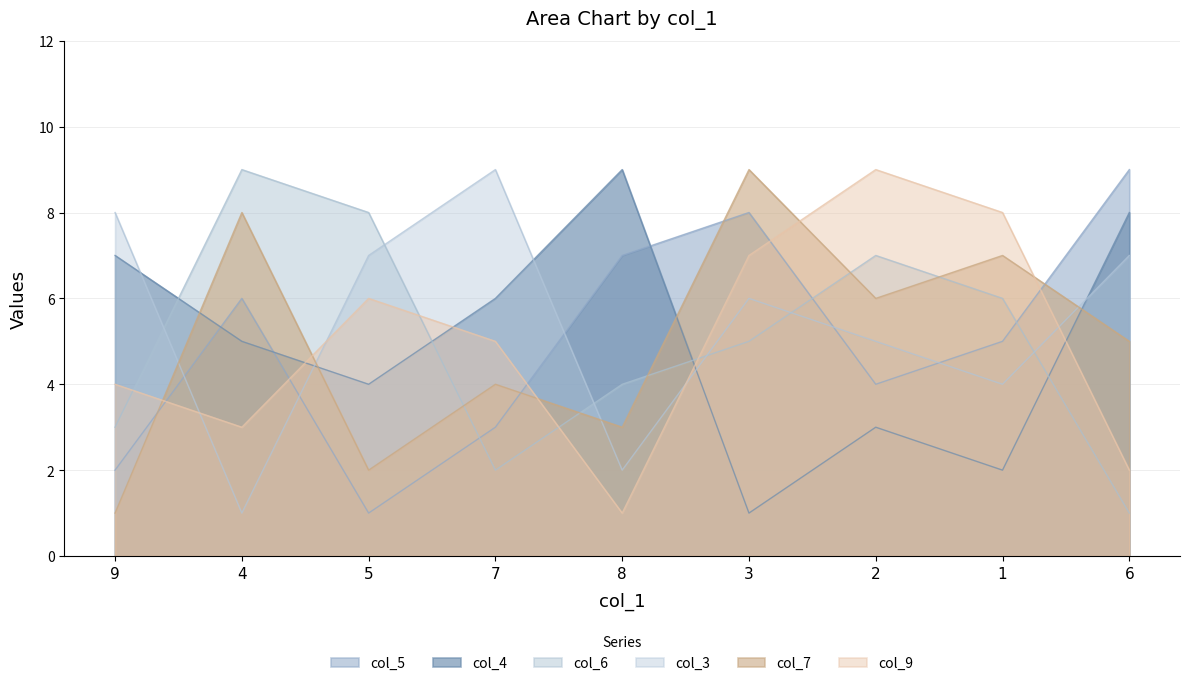

How many lines are shown in the chart?

6